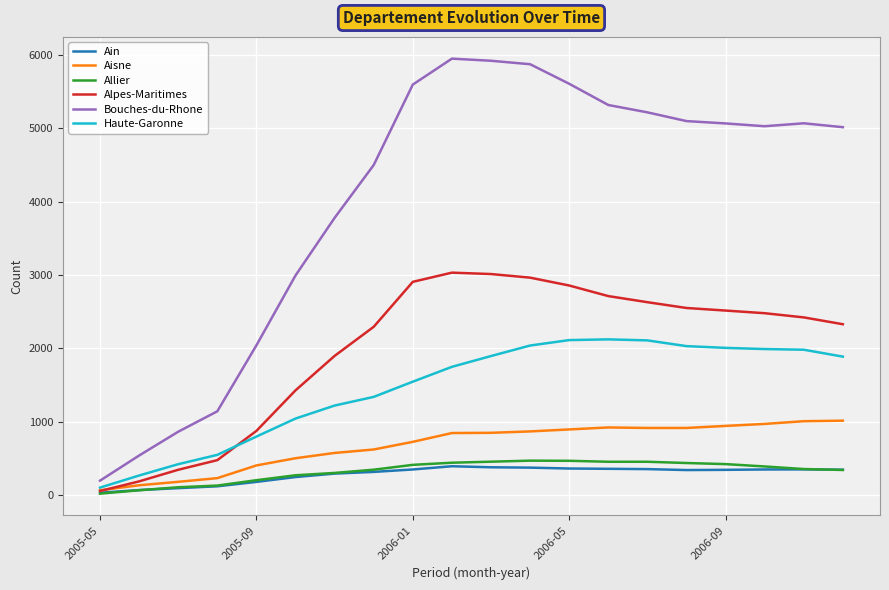

Which series has the largest range (max minus min)?

Bouches-du-Rhone